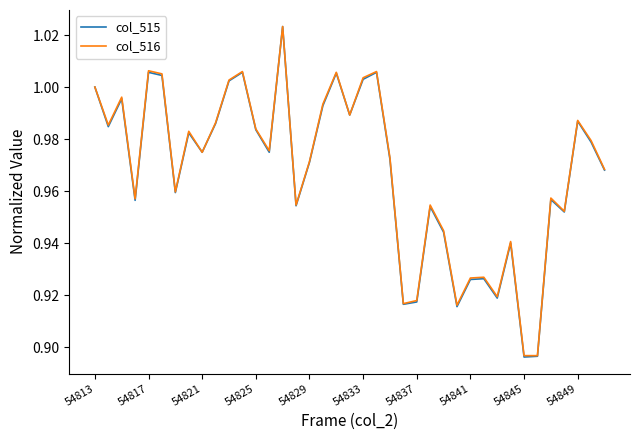

How many categories are shown in the chart?

39